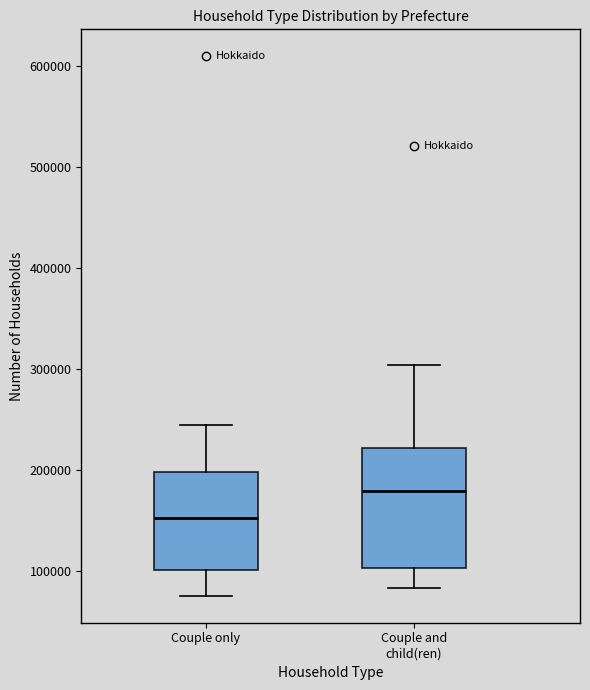

Which box's median line is the lowest?

Couple only